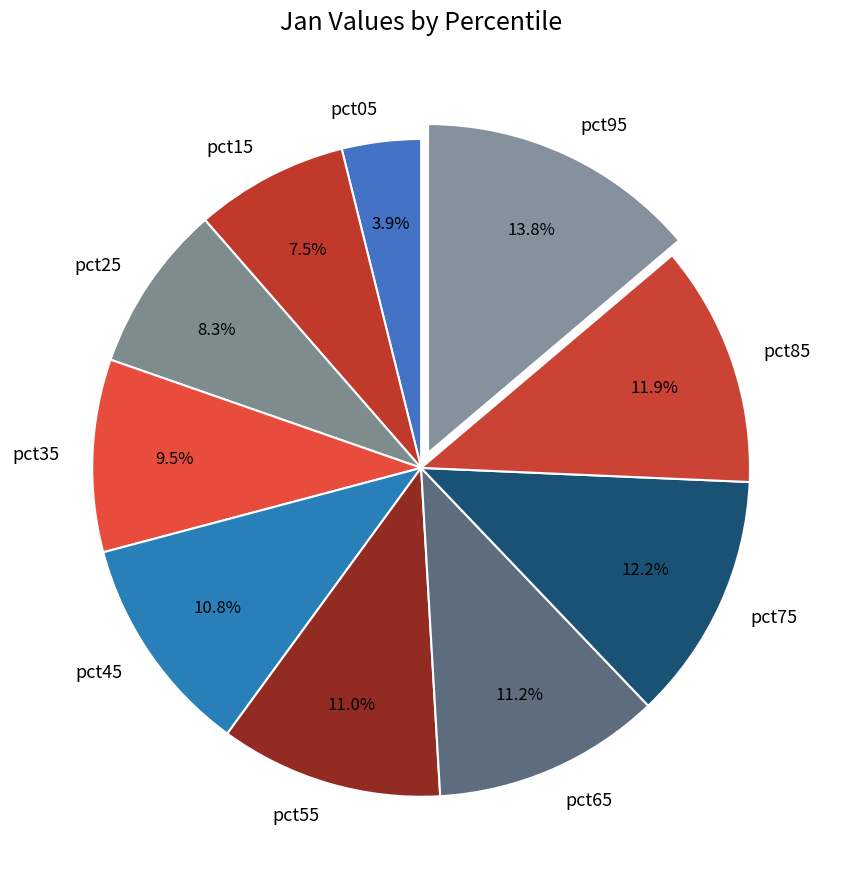

Does pct55 account for over 50% of the chart?

No